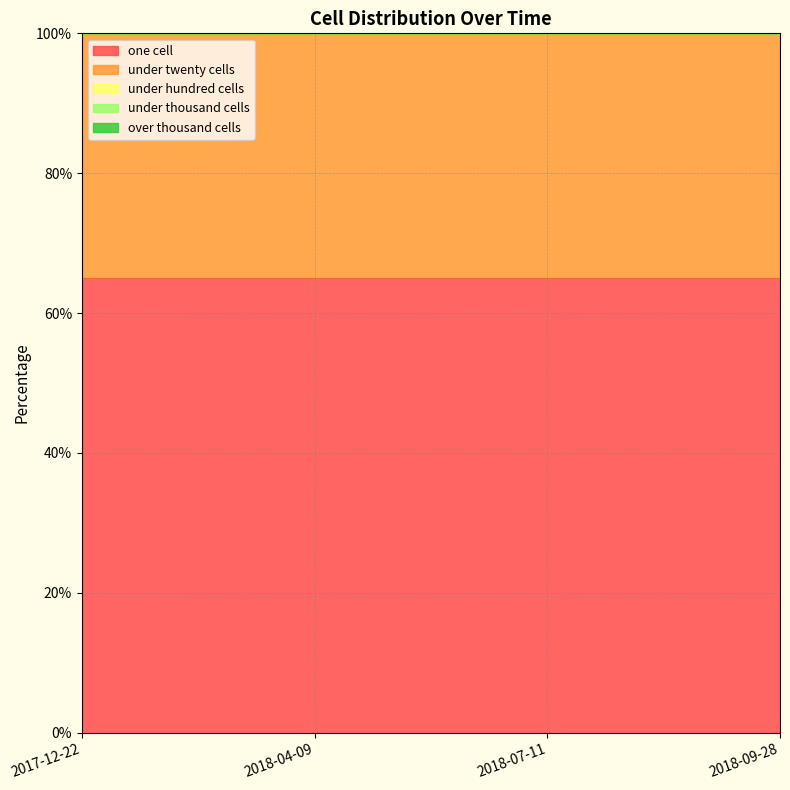

Does the chart have visible grid lines?

Yes